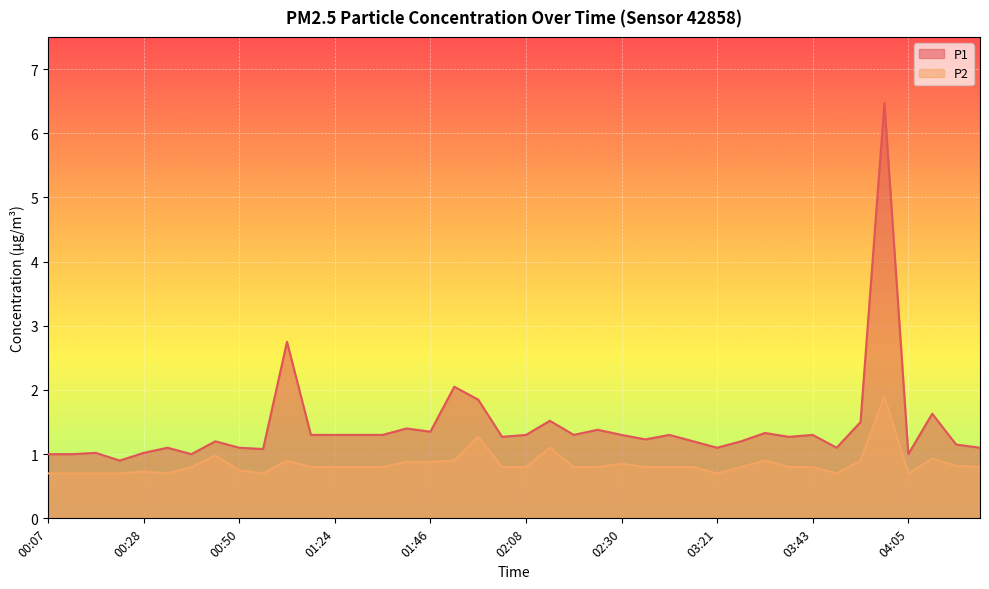

Does the chart display data point markers on the line(s)?

No